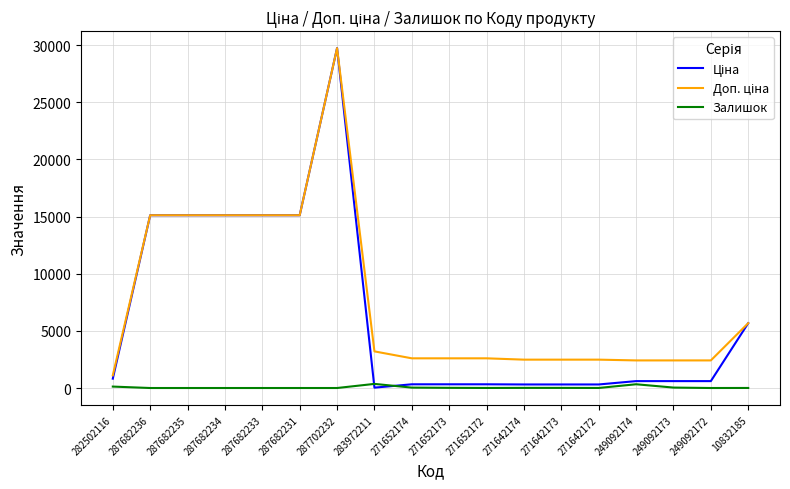

What is the spread (max minus min) of values at 287682233?

15120.0